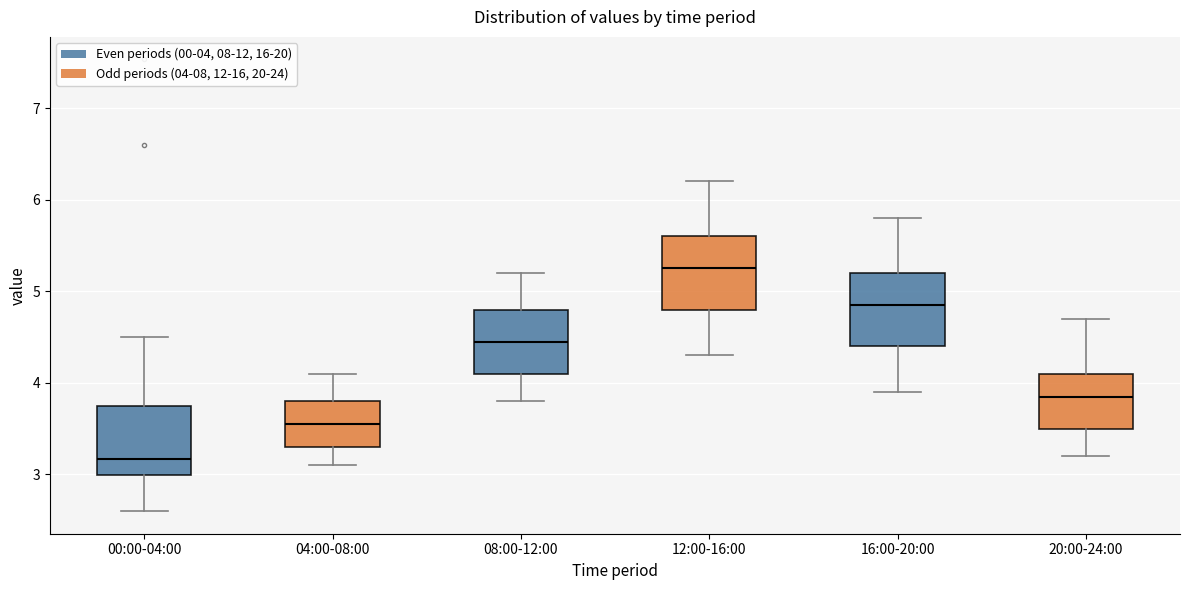

Reading left to right, read every box against the y-axis: the position of its median line, the range the box covers, and the ends of its whiskers. The values are not printed on the chart, so give them approximately, as read against the axis.

00:00-04:00: median 3.2, box 3.0 to 3.7, whiskers 2.6 to 4.5
04:00-08:00: median 3.6, box 3.3 to 3.8, whiskers 3.1 to 4.1
08:00-12:00: median 4.5, box 4.1 to 4.8, whiskers 3.8 to 5.2
12:00-16:00: median 5.3, box 4.8 to 5.6, whiskers 4.3 to 6.2
16:00-20:00: median 4.9, box 4.4 to 5.2, whiskers 3.9 to 5.8
20:00-24:00: median 3.9, box 3.5 to 4.1, whiskers 3.2 to 4.7